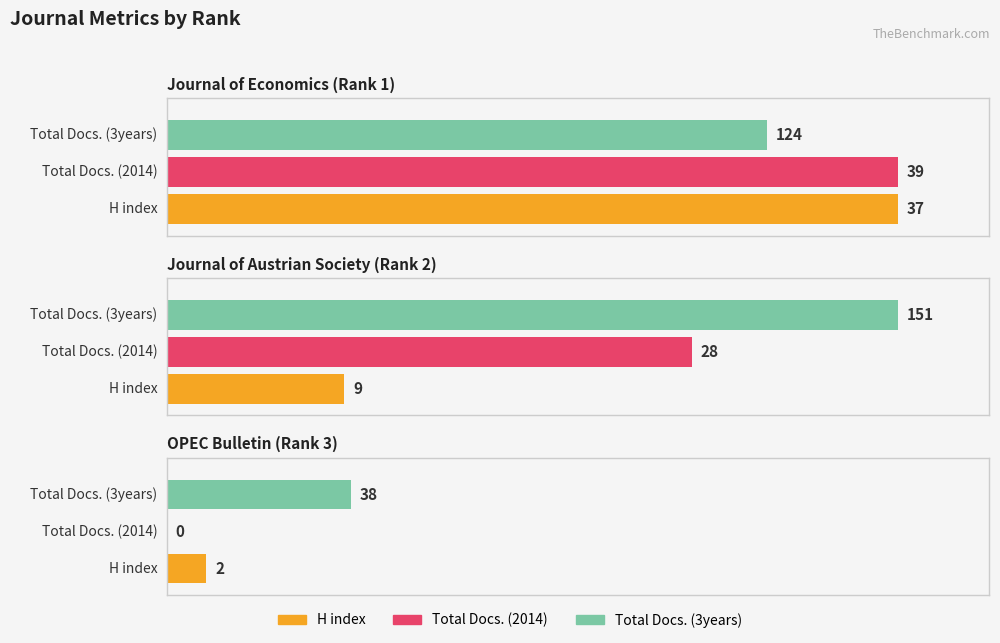

What are all the series names shown in the legend?

H index, Total Docs. (2014), Total Docs. (3years)